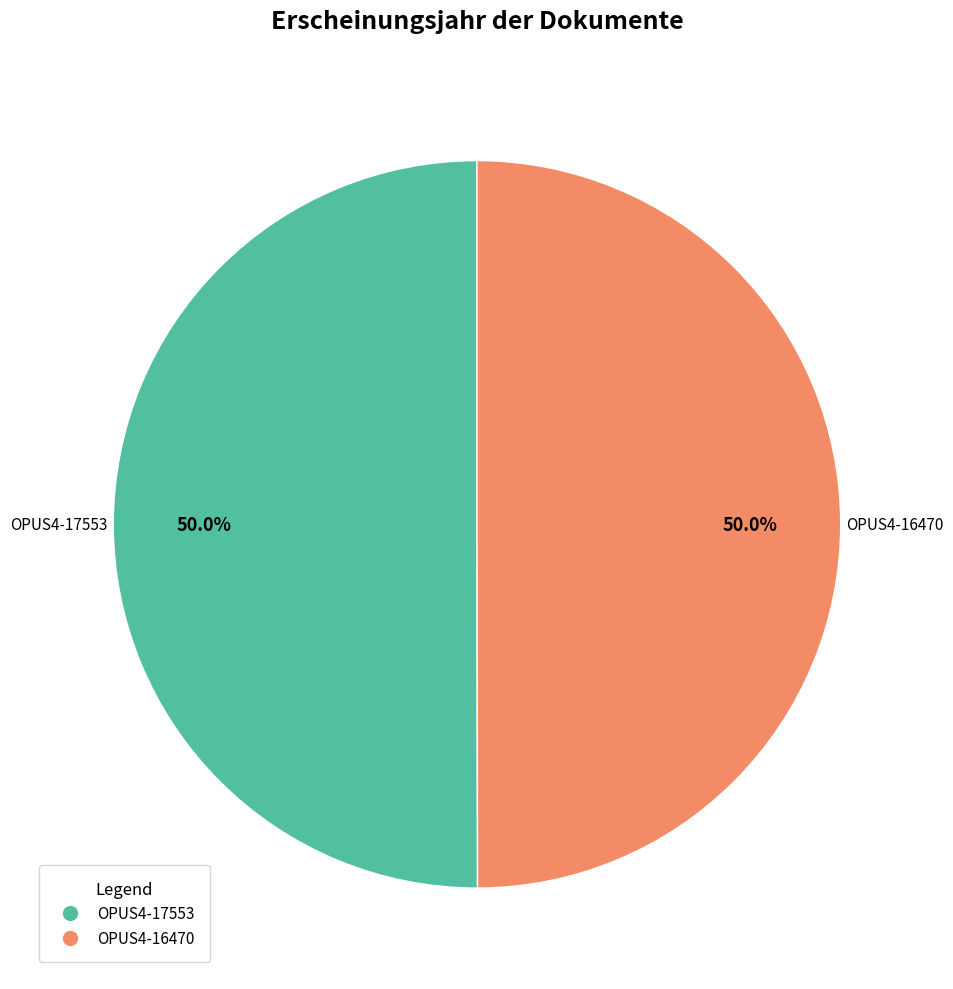

Combined, do OPUS4-16470 and OPUS4-17553 account for over 50%?

Yes